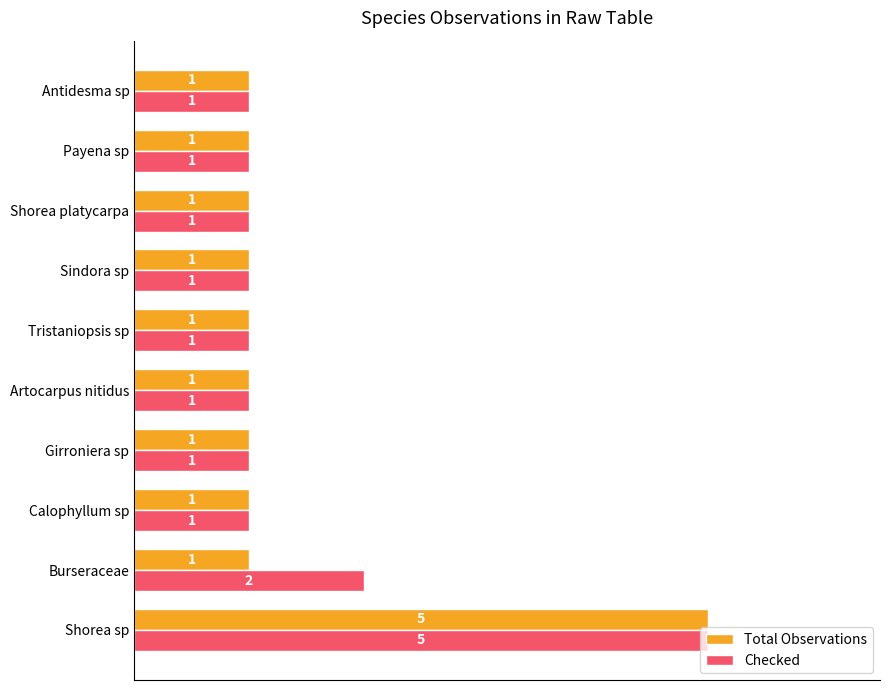

What is the difference between the maximum and second lowest values in the Total Observations series?

4